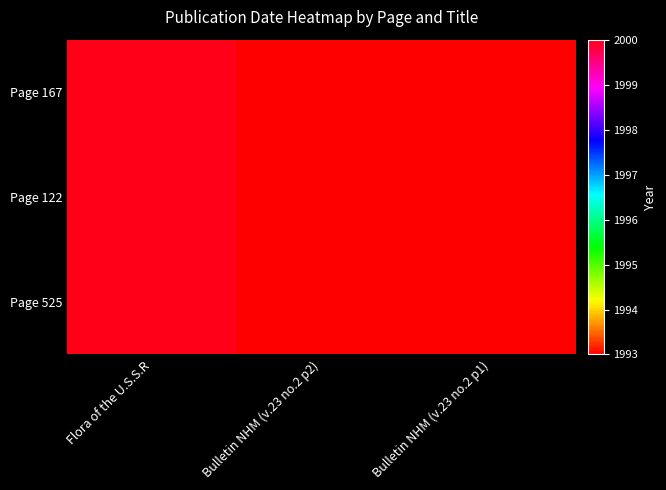

What is the smallest value displayed?

1993